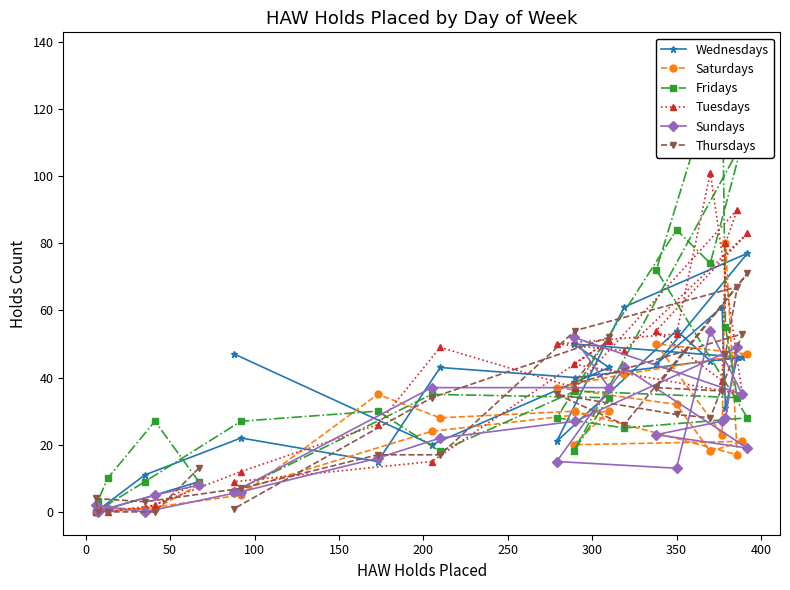

What is the maximum value for Thursdays?

71